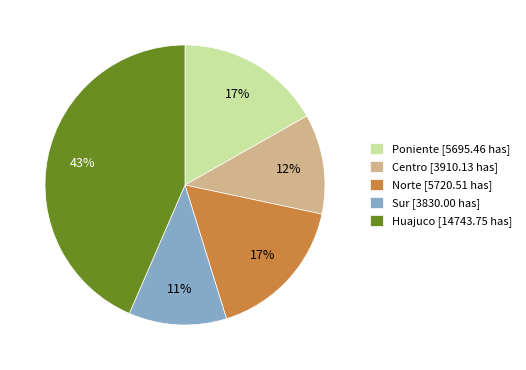

Which has a higher value, Poniente [5695.46 has] or Centro [3910.13 has]?

Poniente [5695.46 has]